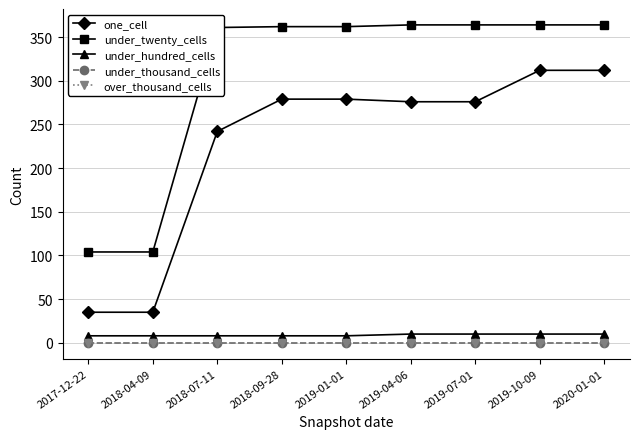

What is the sum of all one_cell values?

2046